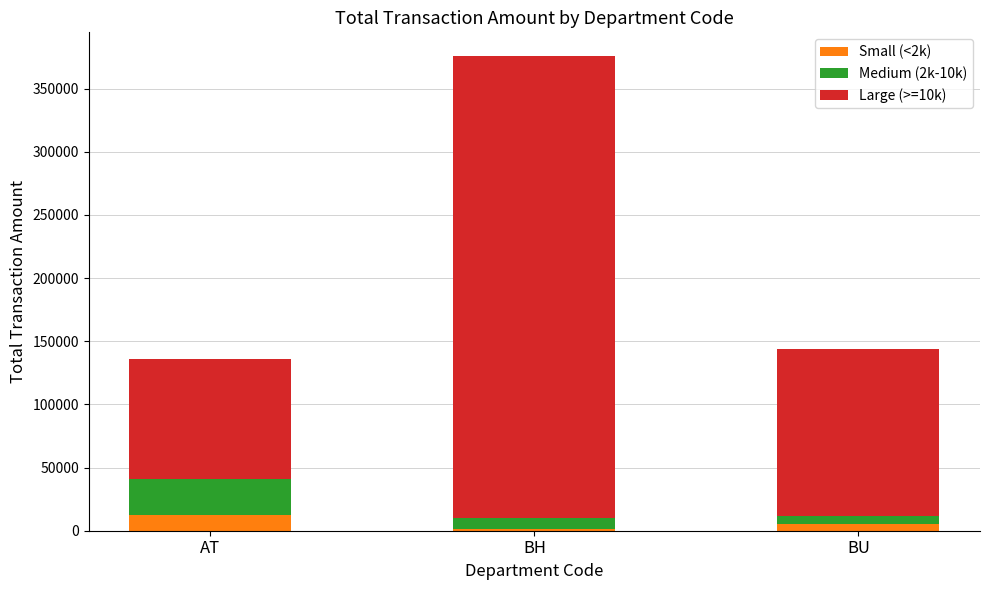

What is the difference between the Small (<2k) values at BH and BU?

3962.9